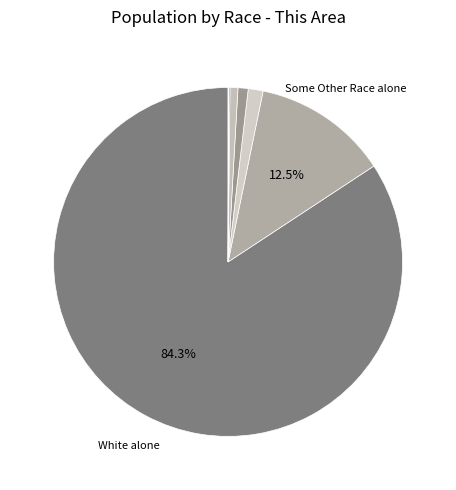

Rank the categories by value from highest to lowest.

White alone, Some Other Race alone, Two or More Races, American Indian and Alaska Native, Asian alone, Black or African American alone, Native Hawaiian and Other Pacific